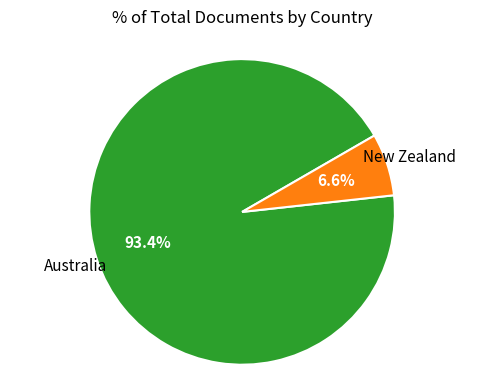

Count the number of slices in the pie.

2